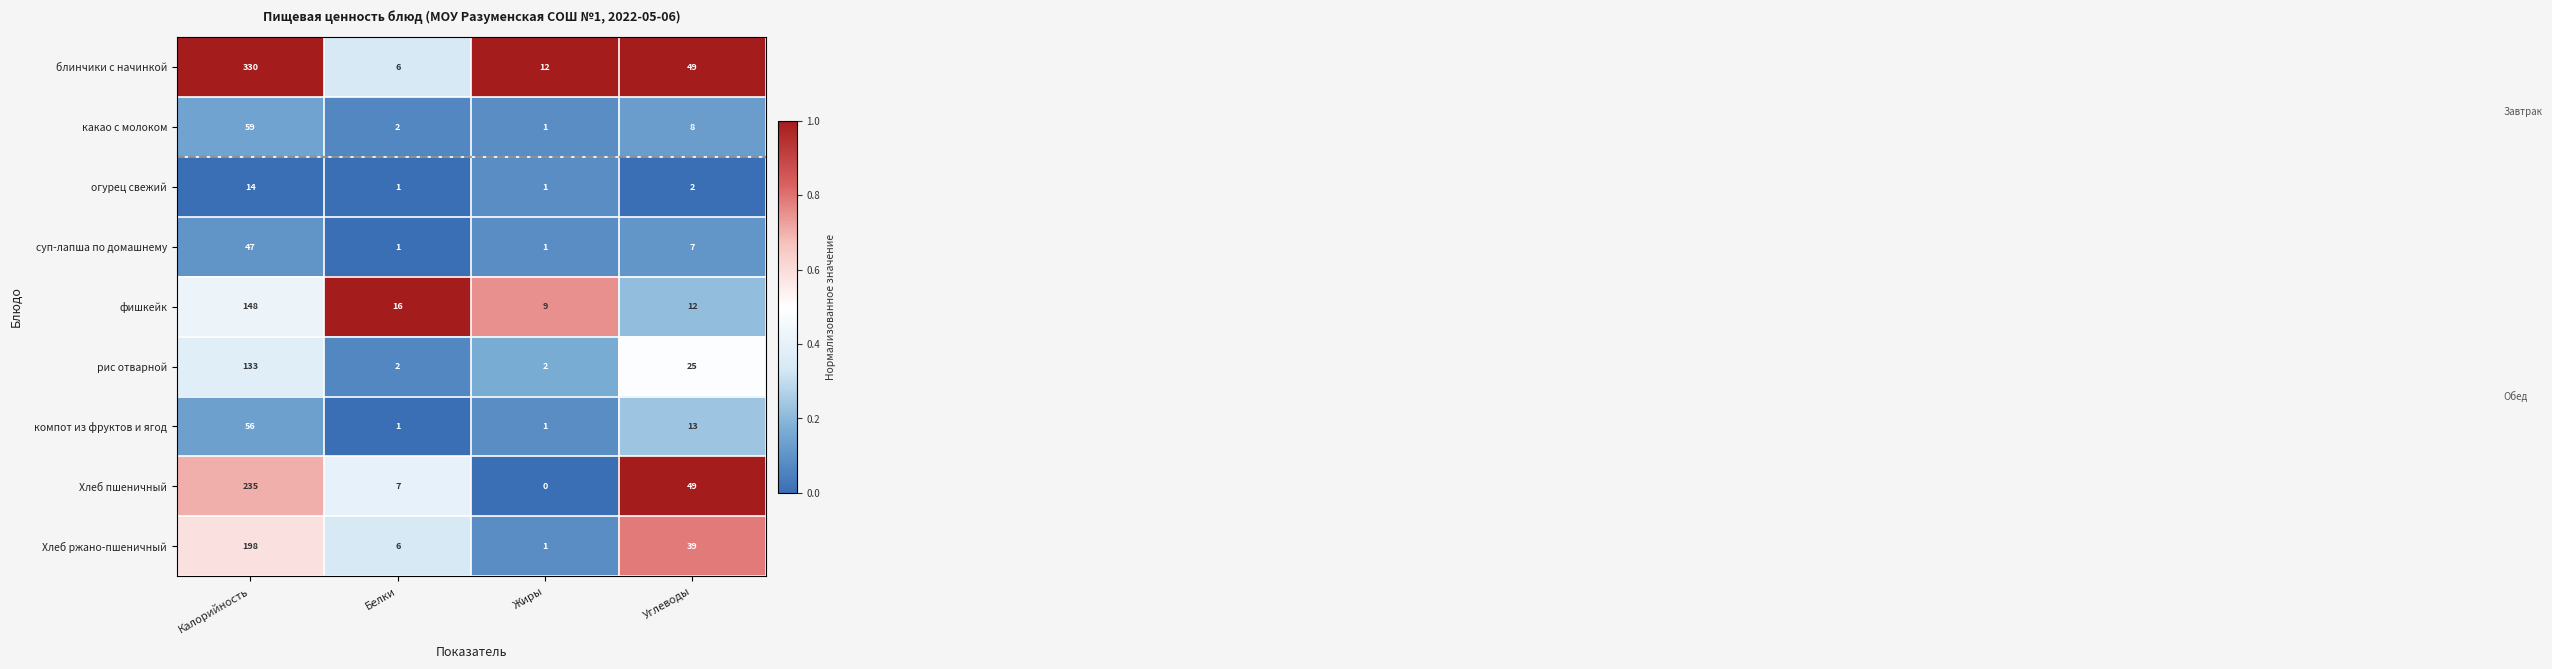

At which category does the chart reach its minimum across all series?

Жиры